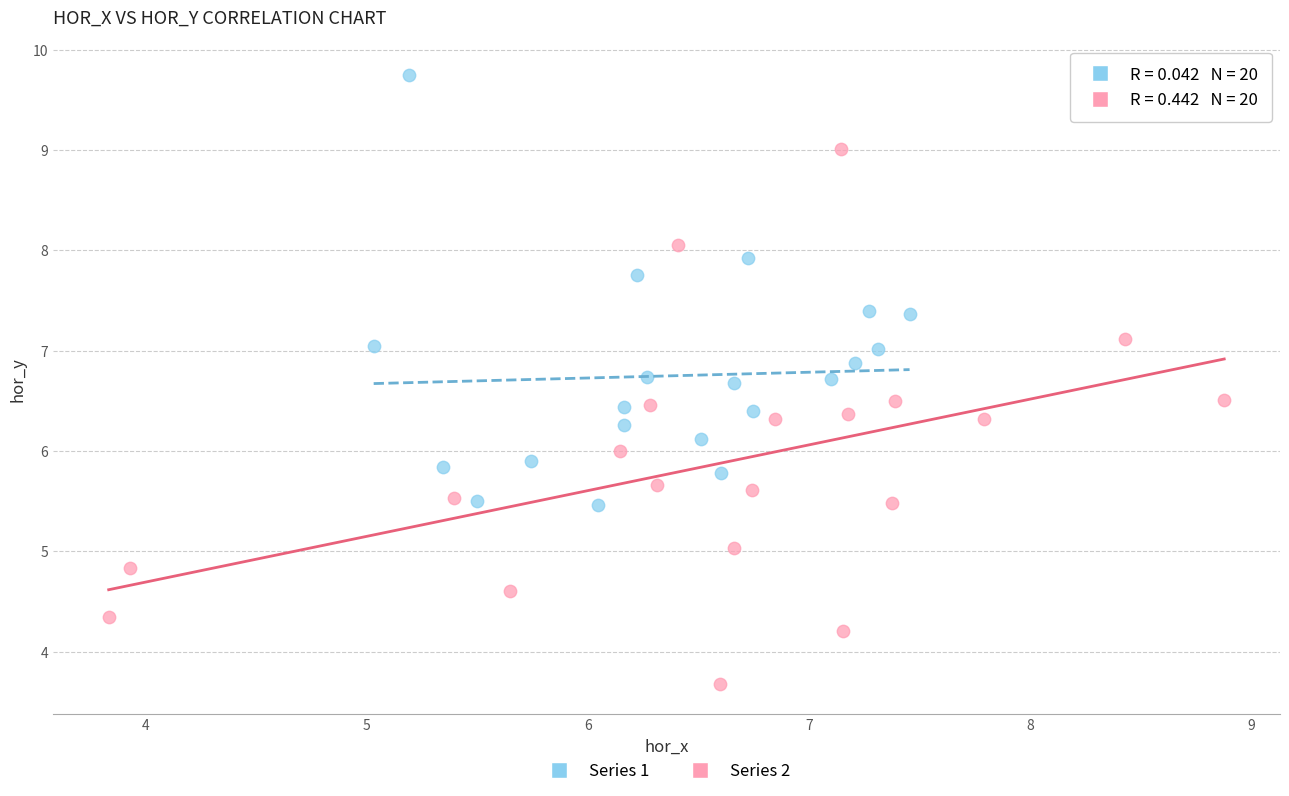

Which series has the widest spread of Y values?

Series 2